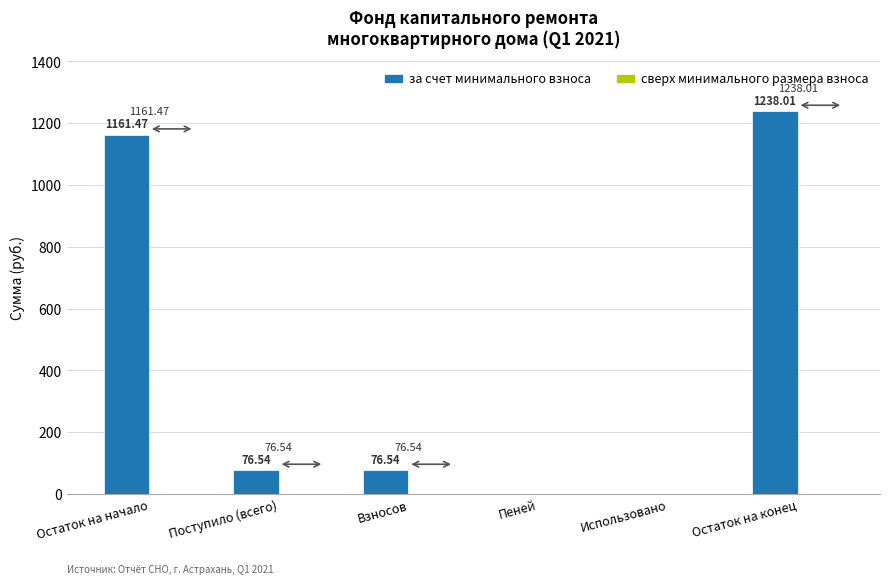

Between Взносов and Пеней, which is larger?

Взносов